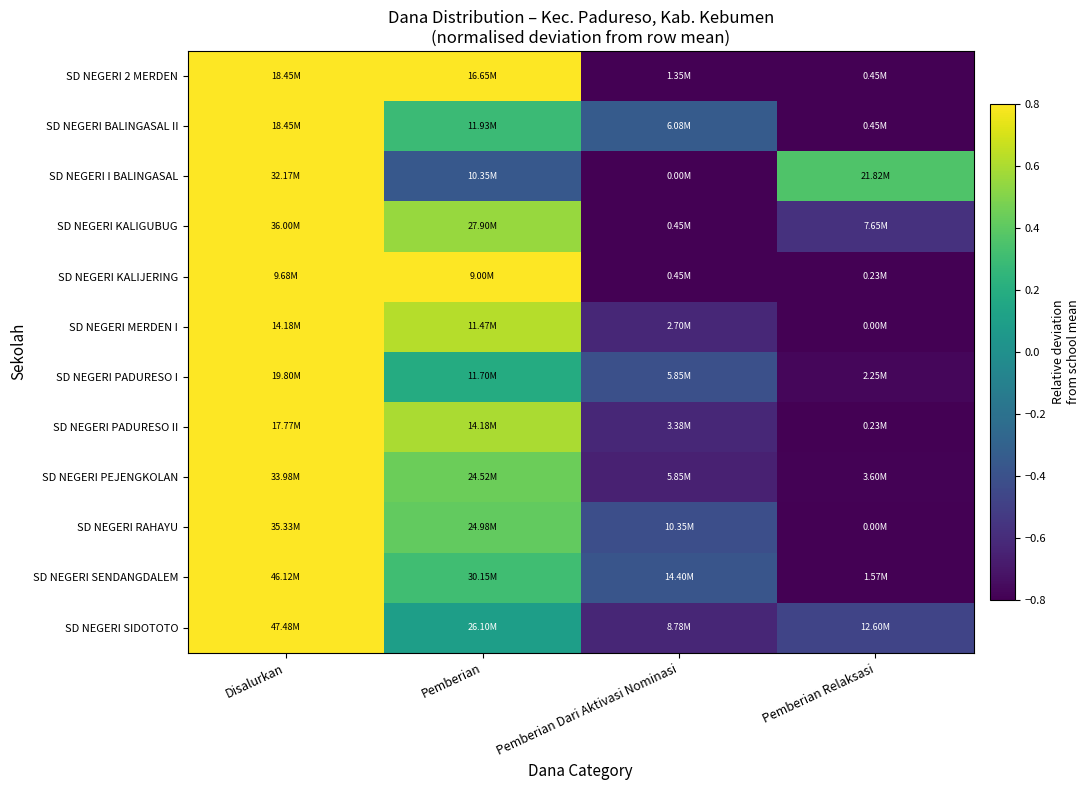

Reading right to left, transcribe all the data shown in this chart.

SD NEGERI 2 MERDEN: Pemberian Relaksasi=-1.0	Pemberian Dari Aktivasi Nominasi=-0.9	Pemberian=0.8	Disalurkan=1.0
SD NEGERI BALINGASAL II: Pemberian Relaksasi=-1.0	Pemberian Dari Aktivasi Nominasi=-0.3	Pemberian=0.3	Disalurkan=1.0
SD NEGERI I BALINGASAL: Pemberian Relaksasi=0.4	Pemberian Dari Aktivasi Nominasi=-1.0	Pemberian=-0.4	Disalurkan=1.0
SD NEGERI KALIGUBUG: Pemberian Relaksasi=-0.6	Pemberian Dari Aktivasi Nominasi=-1.0	Pemberian=0.6	Disalurkan=1.0
SD NEGERI KALIJERING: Pemberian Relaksasi=-1.0	Pemberian Dari Aktivasi Nominasi=-0.9	Pemberian=0.9	Disalurkan=1.0
SD NEGERI MERDEN I: Pemberian Relaksasi=-1.0	Pemberian Dari Aktivasi Nominasi=-0.6	Pemberian=0.6	Disalurkan=1.0
SD NEGERI PADURESO I: Pemberian Relaksasi=-0.8	Pemberian Dari Aktivasi Nominasi=-0.4	Pemberian=0.2	Disalurkan=1.0
SD NEGERI PADURESO II: Pemberian Relaksasi=-1.0	Pemberian Dari Aktivasi Nominasi=-0.6	Pemberian=0.6	Disalurkan=1.0
SD NEGERI PEJENGKOLAN: Pemberian Relaksasi=-0.8	Pemberian Dari Aktivasi Nominasi=-0.7	Pemberian=0.4	Disalurkan=1.0
SD NEGERI RAHAYU: Pemberian Relaksasi=-1.0	Pemberian Dari Aktivasi Nominasi=-0.4	Pemberian=0.4	Disalurkan=1.0
SD NEGERI SENDANGDALEM: Pemberian Relaksasi=-0.9	Pemberian Dari Aktivasi Nominasi=-0.4	Pemberian=0.3	Disalurkan=1.0
SD NEGERI SIDOTOTO: Pemberian Relaksasi=-0.5	Pemberian Dari Aktivasi Nominasi=-0.6	Pemberian=0.1	Disalurkan=1.0